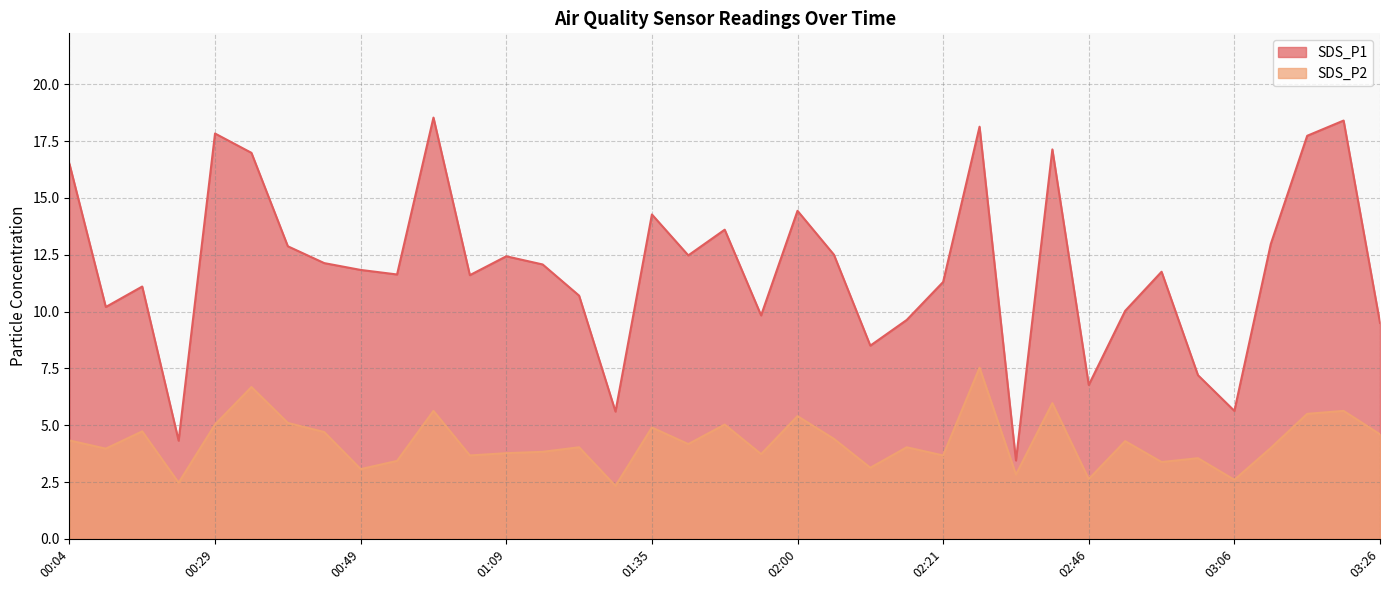

Which series has the largest total across all categories?

SDS_P1